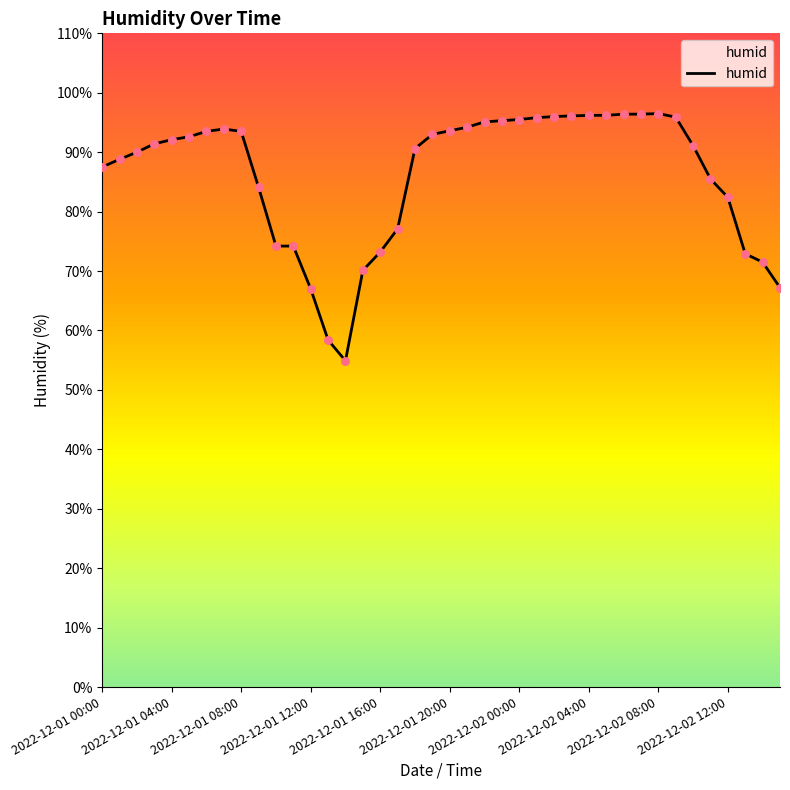

What is the difference between the maximum and minimum values?

41.6